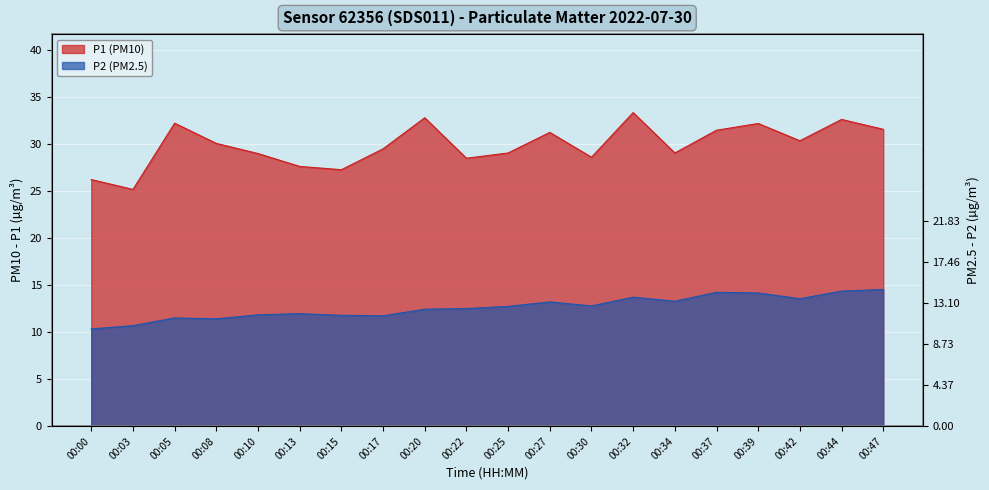

Where does the P2 series first go above 12?

00:20